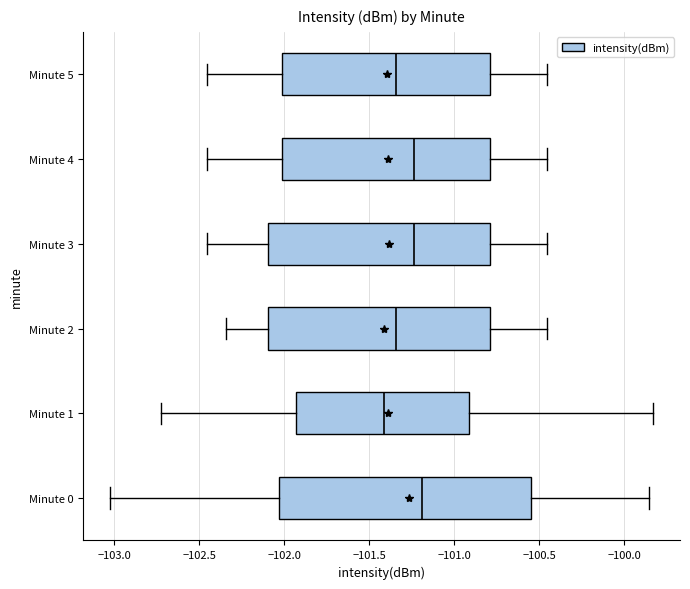

Which box is the widest, from its left edge to its right edge?

Minute 0